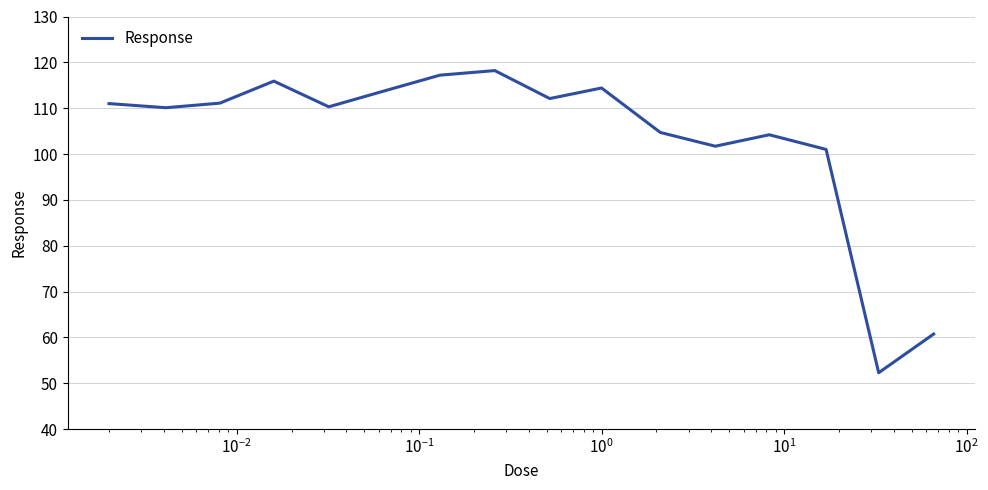

How many interior local valleys (lower than both neighbors) does the data have?

5